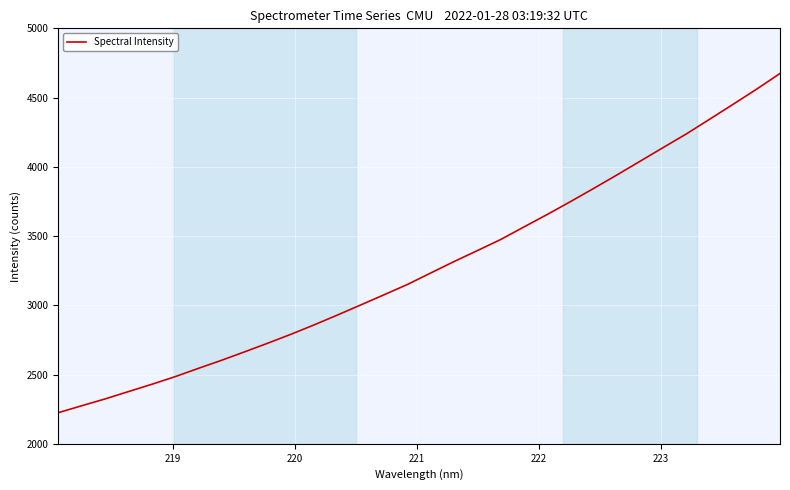

What is the average value?

3284.5